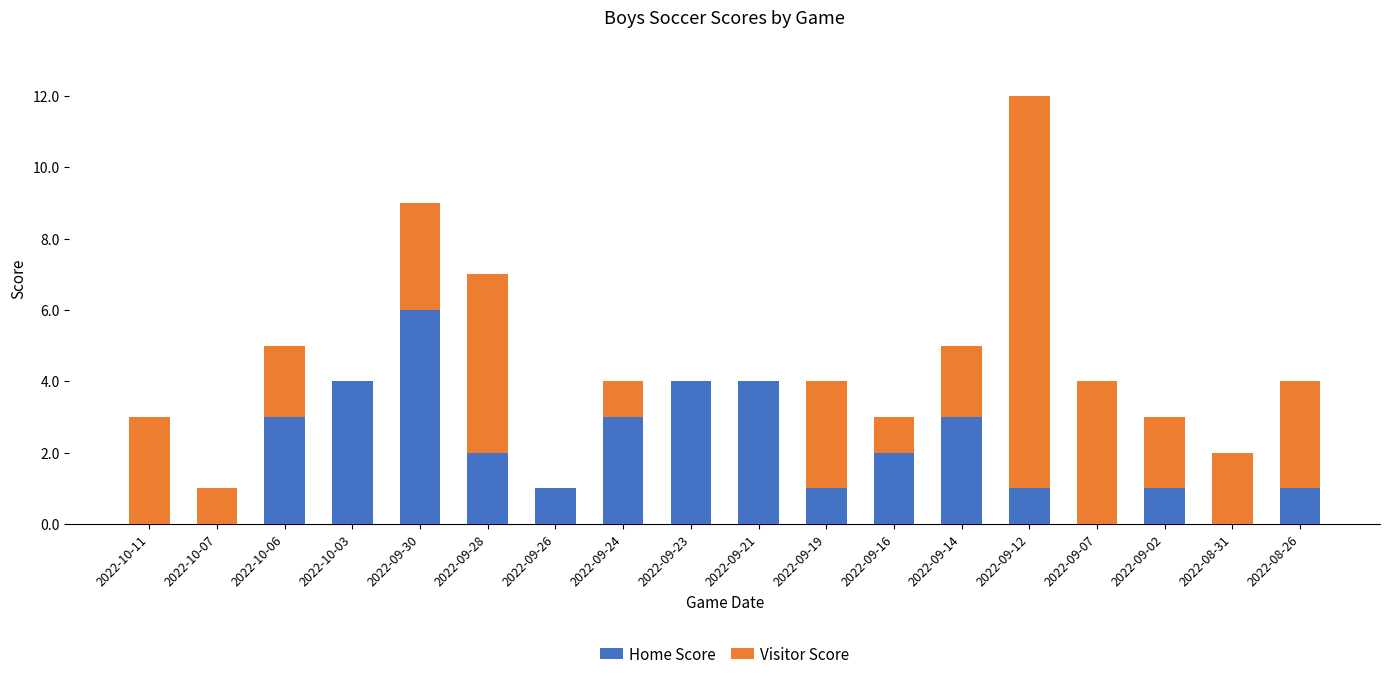

True or false: Home Score has a value of 2 at 2022-09-07.

False